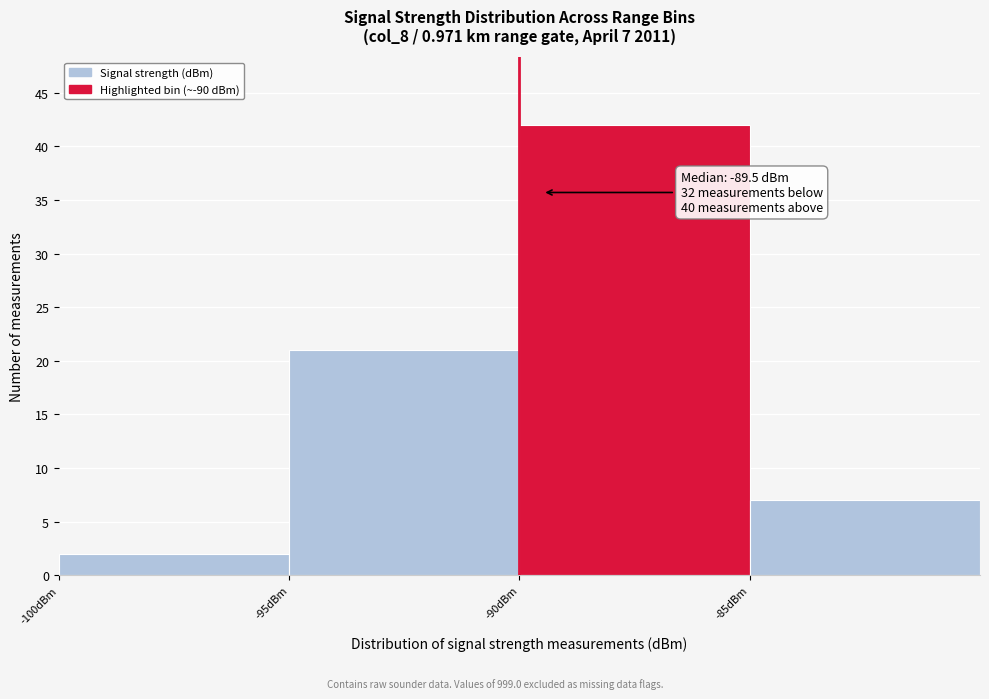

Which range on the x-axis has the tallest bar?

-90 to -85